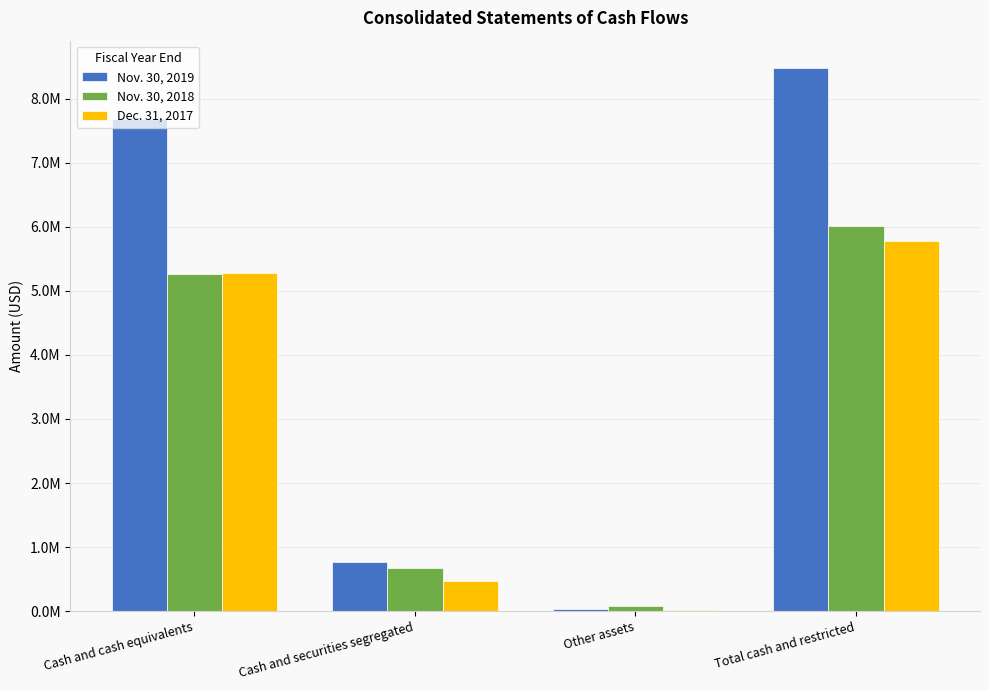

Which has a higher value, Other assets or Cash and securities segregated?

Cash and securities segregated